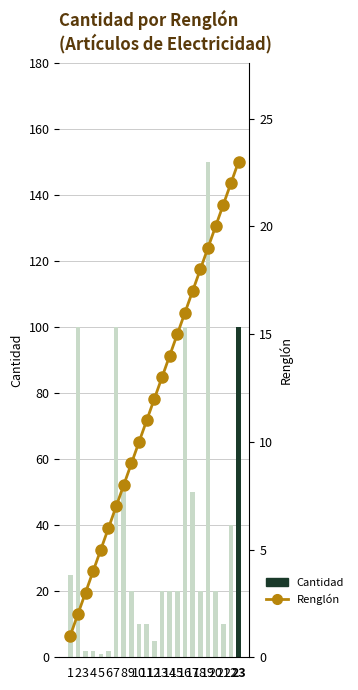

At which category is the sum across all series the highest?

19